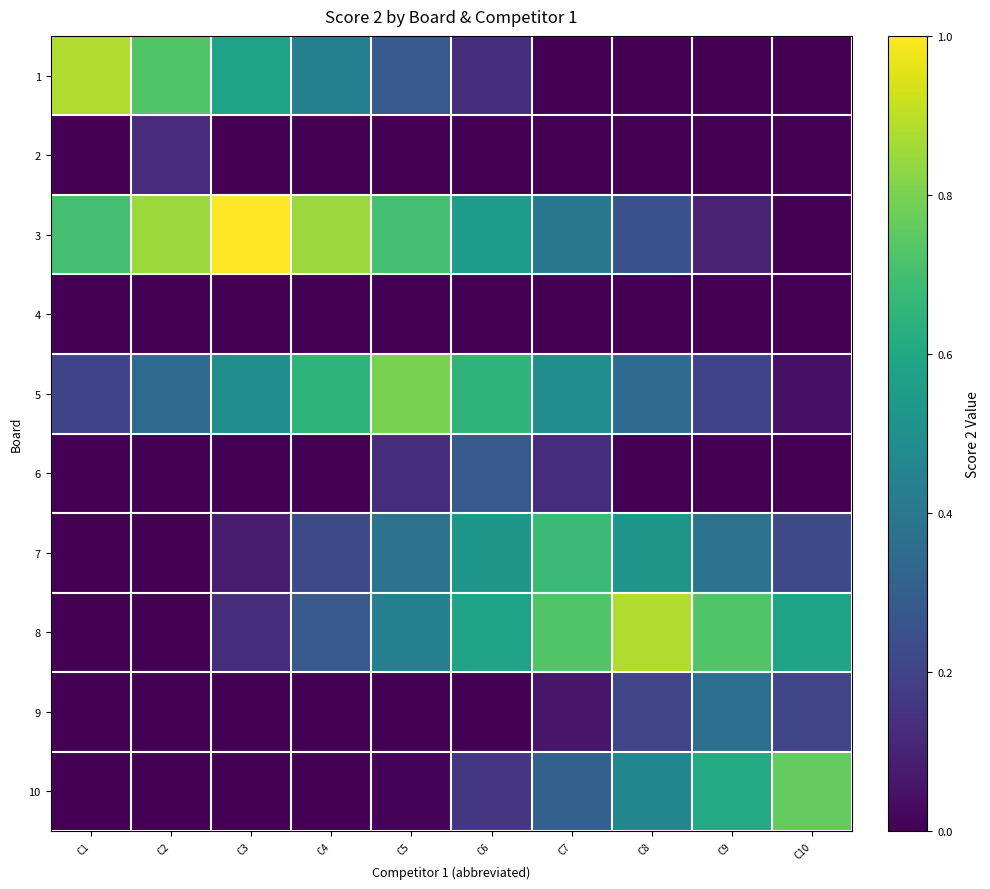

List the series in order of their peak value, highest first.

3, 1, 8, 5, 10, 7, 9, 6, 2, 4